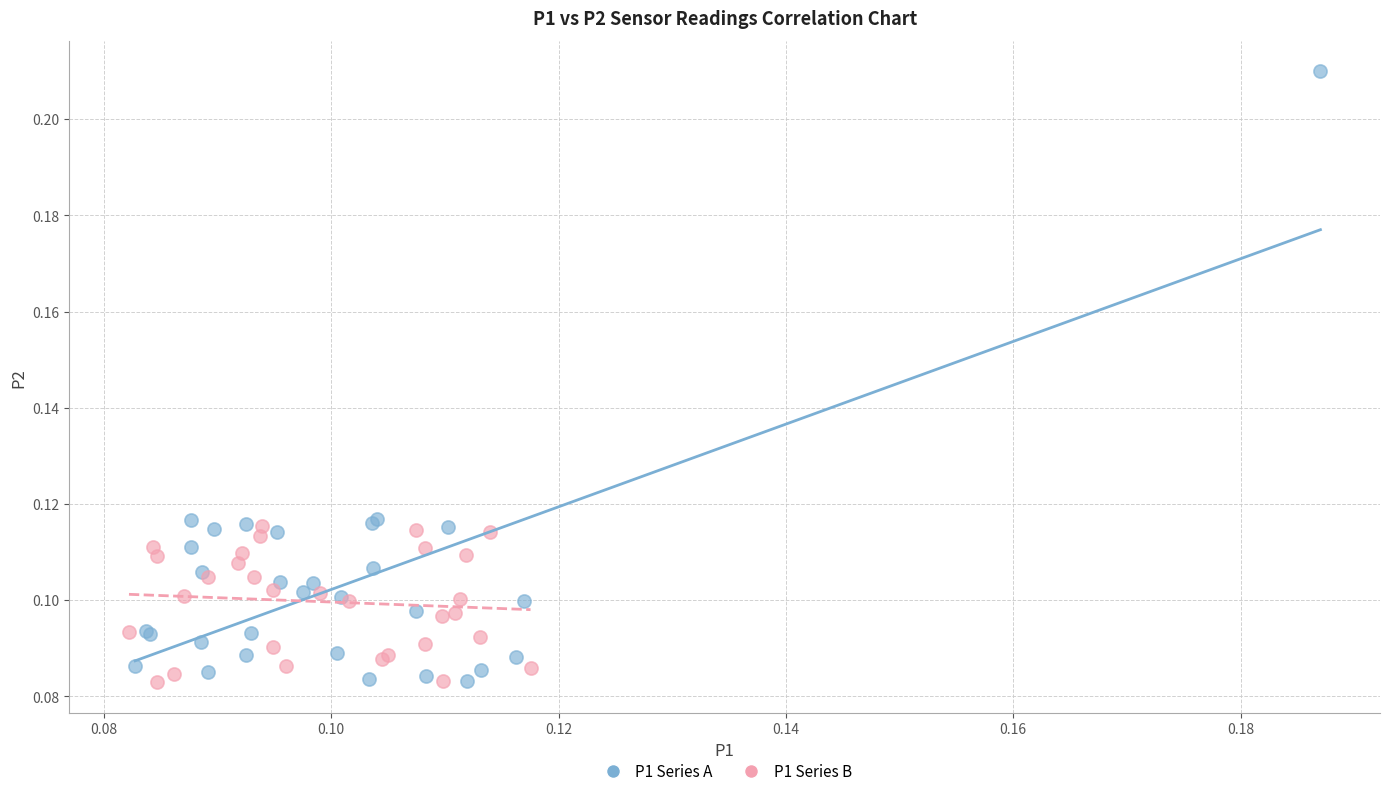

Which series has the largest Y range (max minus min)?

P1 Series A